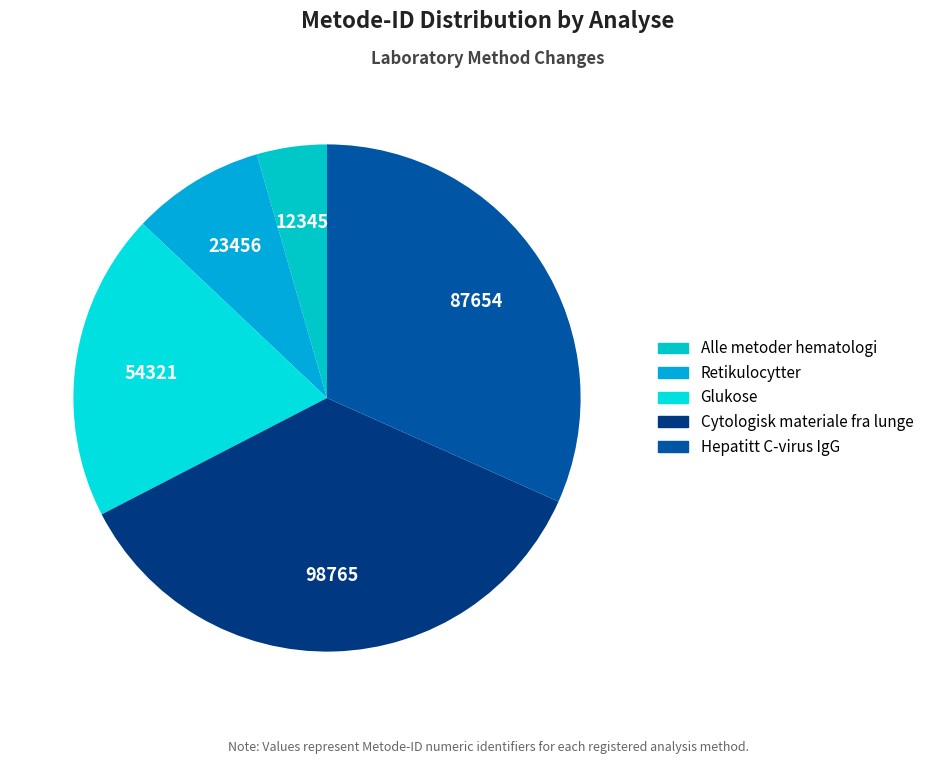

Is it true that Hepatitt C-virus IgG is 39% of the pie?

False